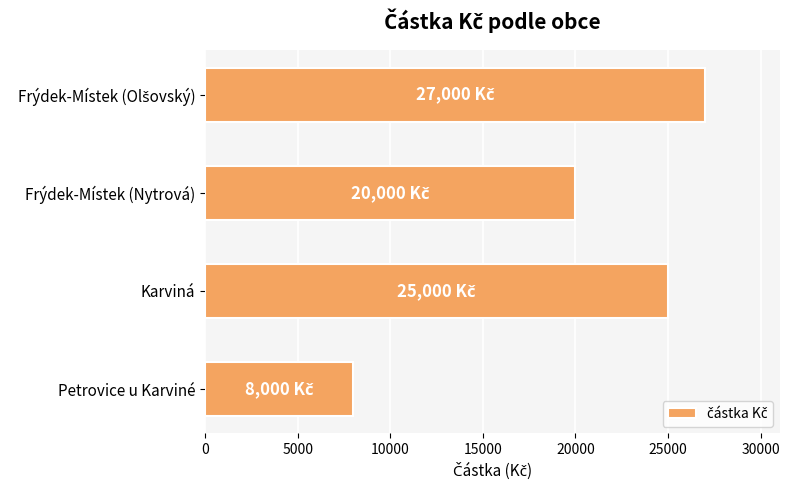

The chart shows a value of 20000 at Frýdek-Místek (Nytrová). True or false?

True